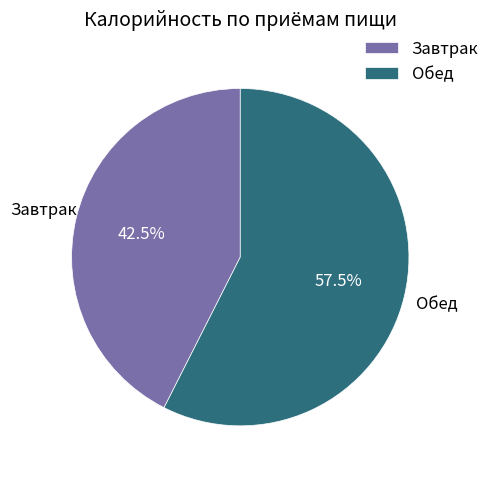

To the nearest percent, what is the combined percentage of Завтрак and Обед?

100%